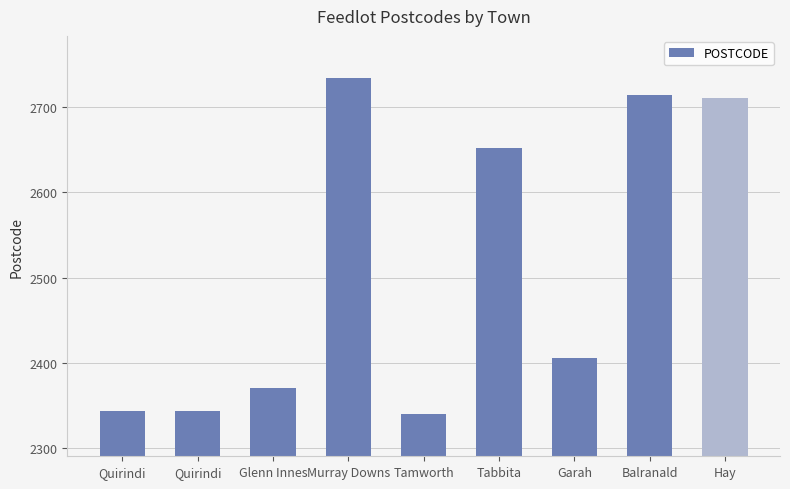

How many bars are there in total?

9